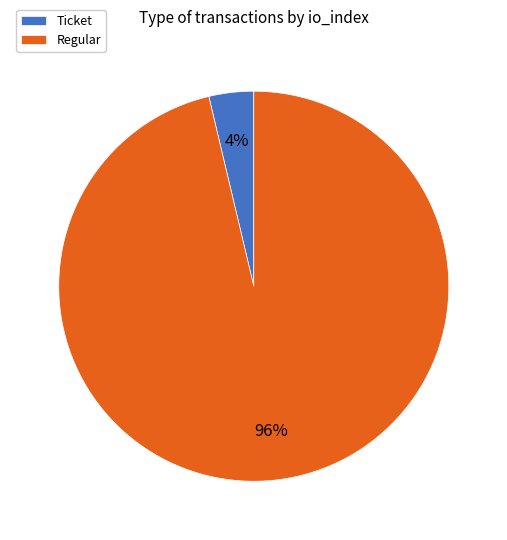

How many slices are in this pie chart?

2